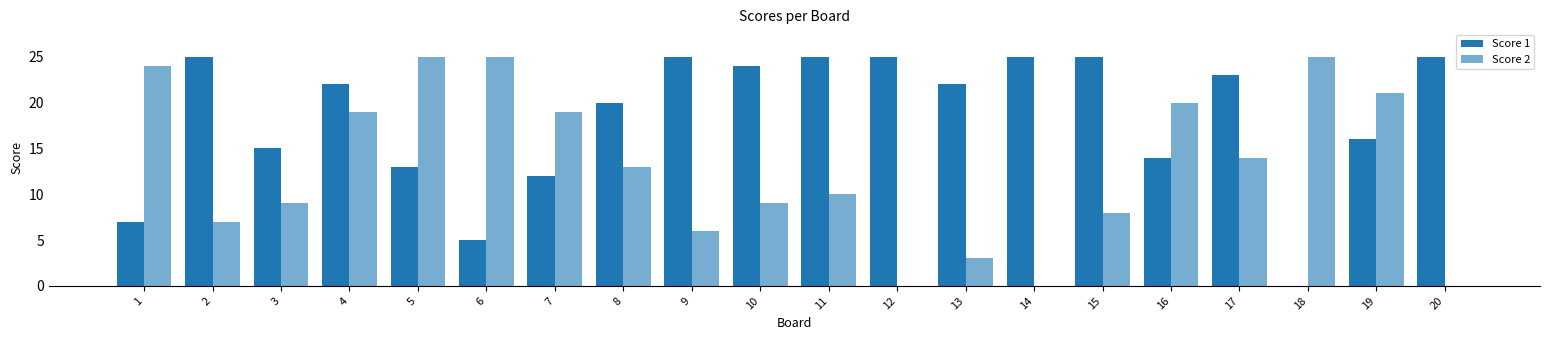

How many groups of bars are there?

20